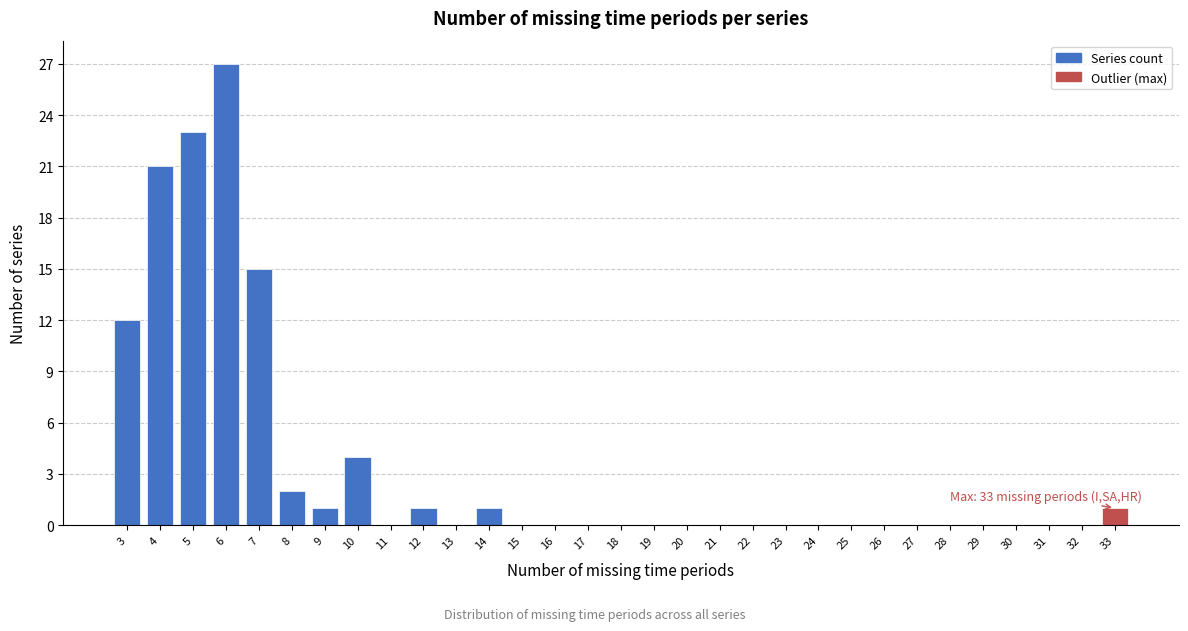

Over which range of the x-axis is the bar tallest?

5.5 to 6.5